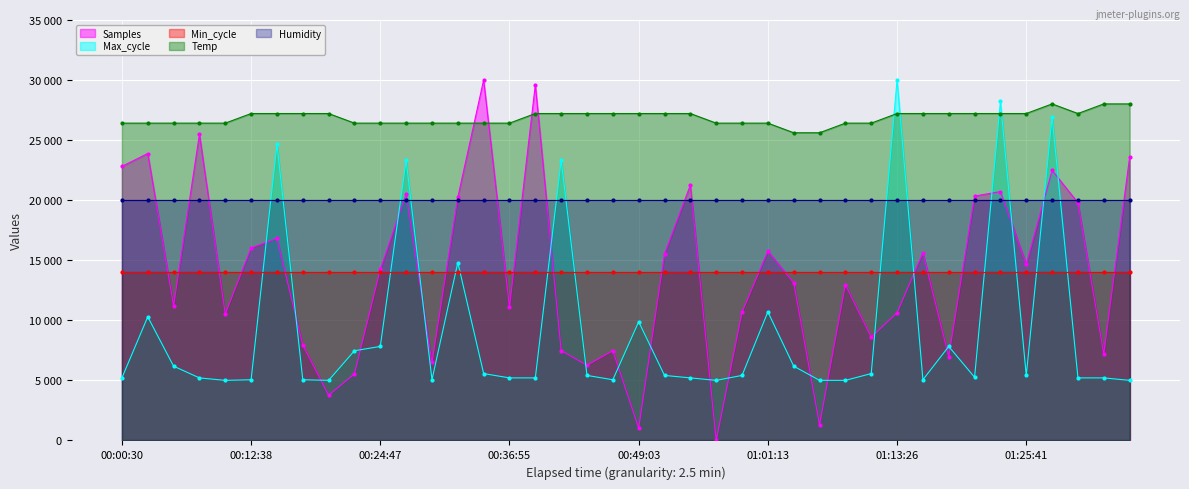

Where is the first local minimum for Samples?

00:05:21